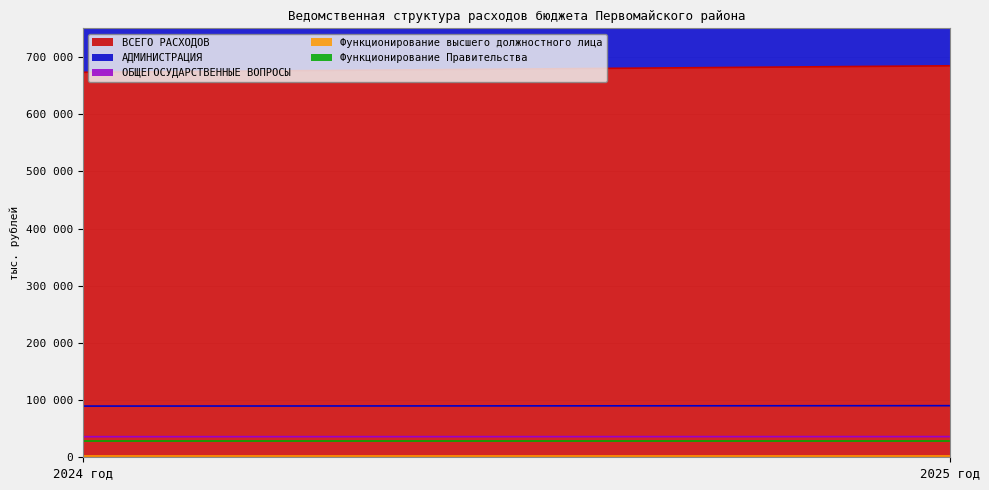

How many lines are shown in the chart?

5